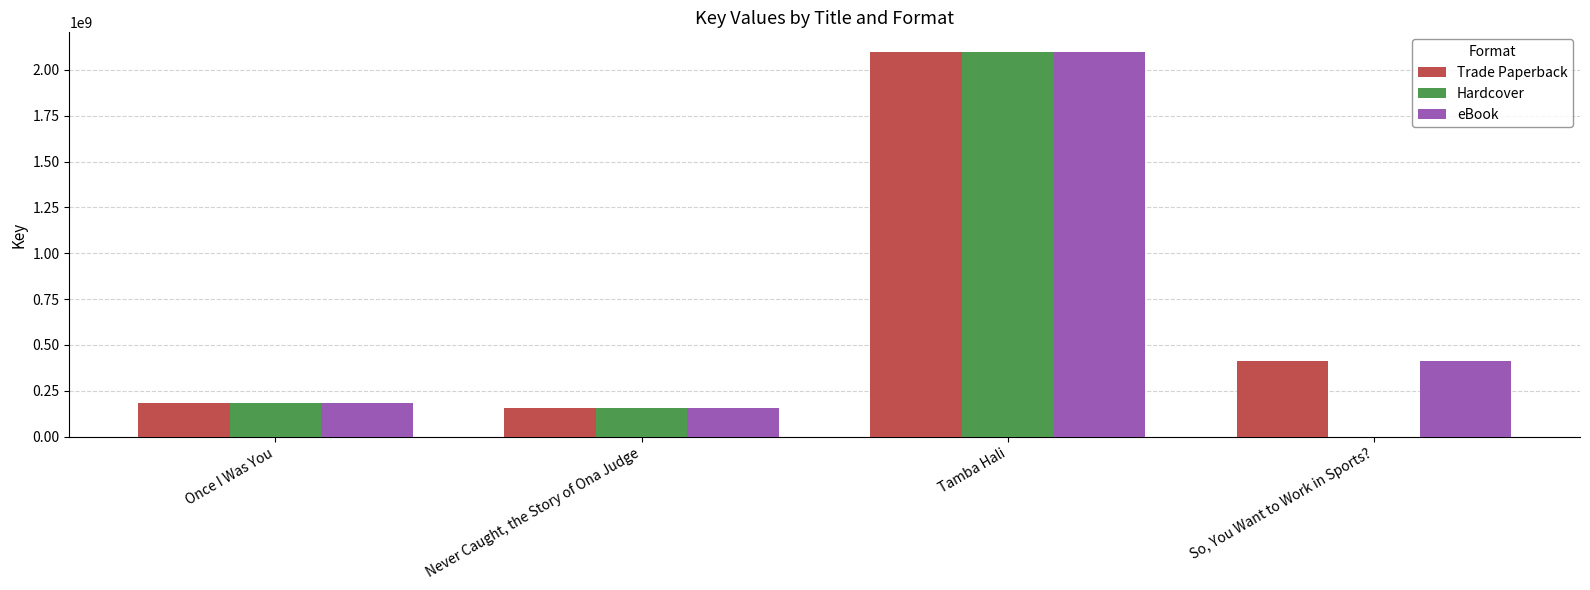

How many groups of bars are there?

4